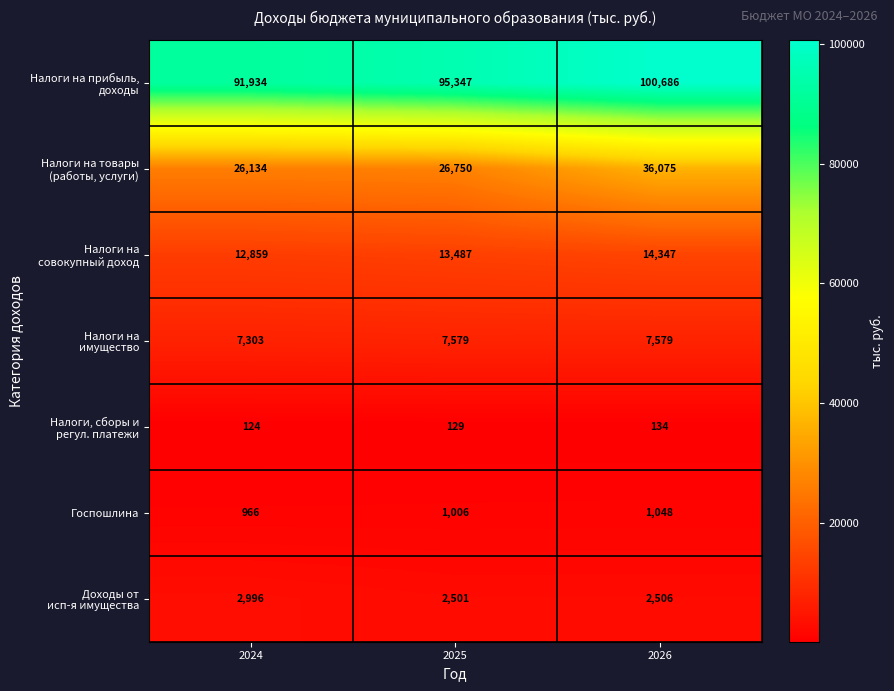

At which category is the sum across all series the highest?

2026